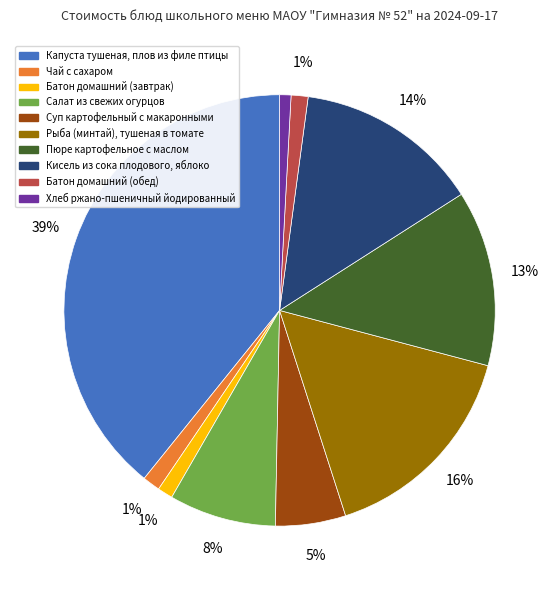

How many segments does this pie chart have?

10